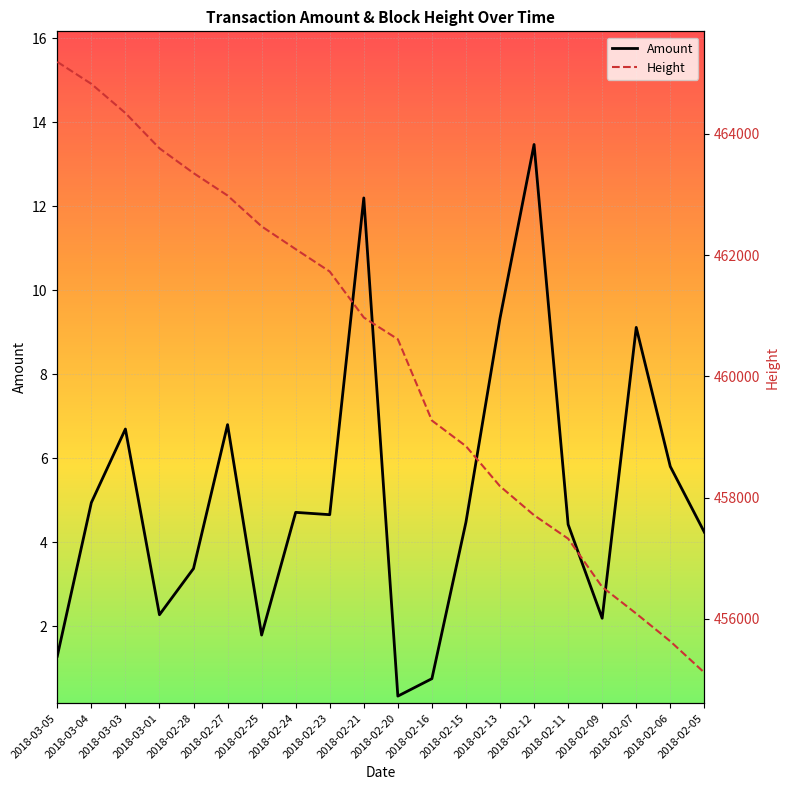

What is the minimum value for Amount?

0.3